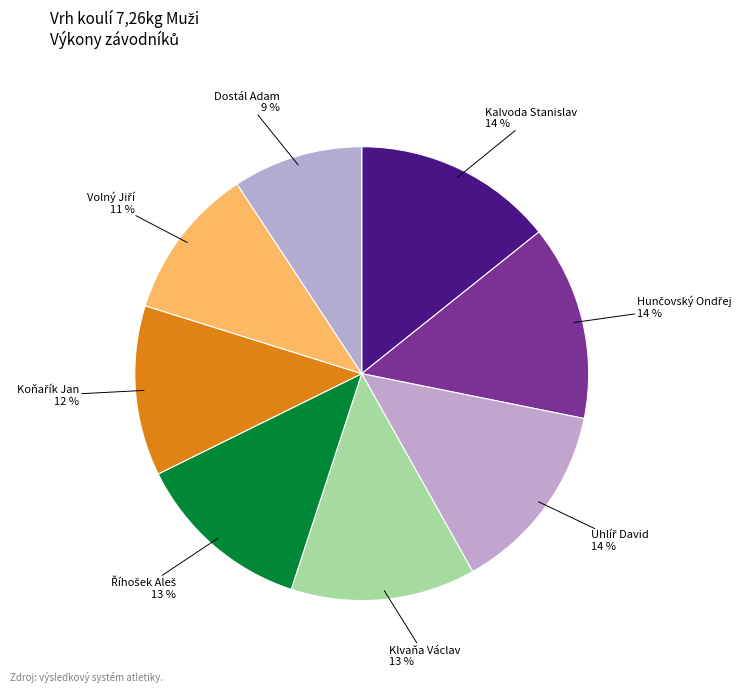

To the nearest percent, what is the difference between the largest and smallest slice percentages?

5%